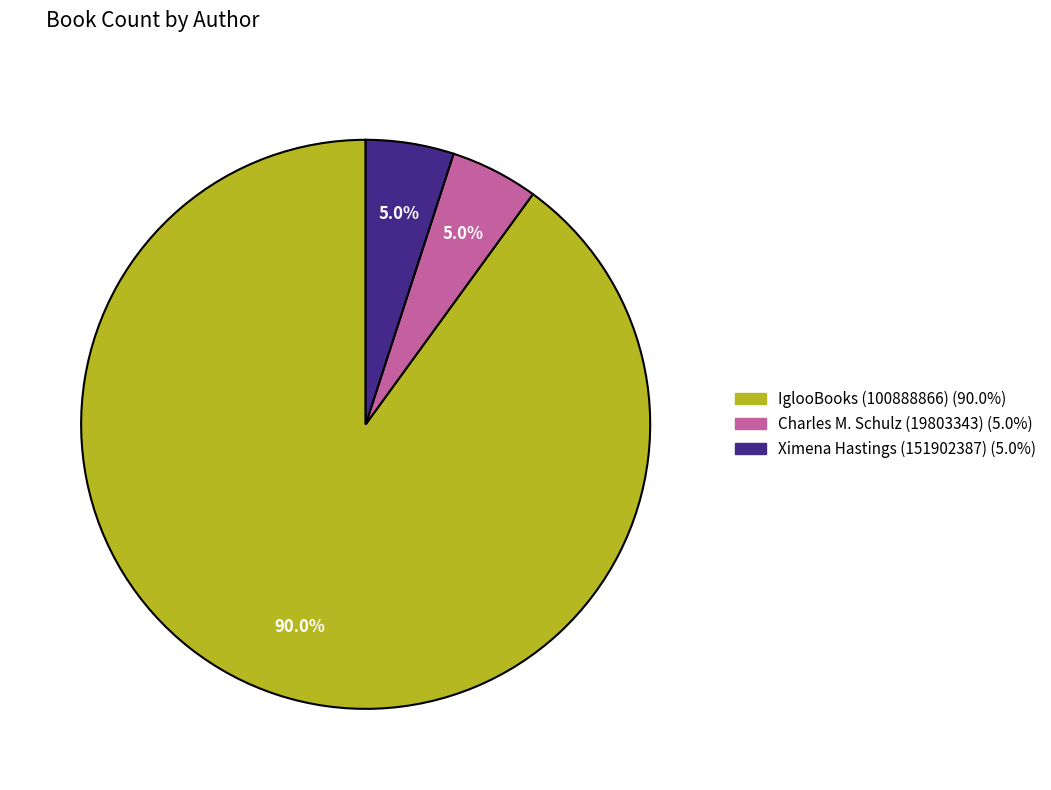

True or false: Ximena Hastings accounts for 5% of the total.

True